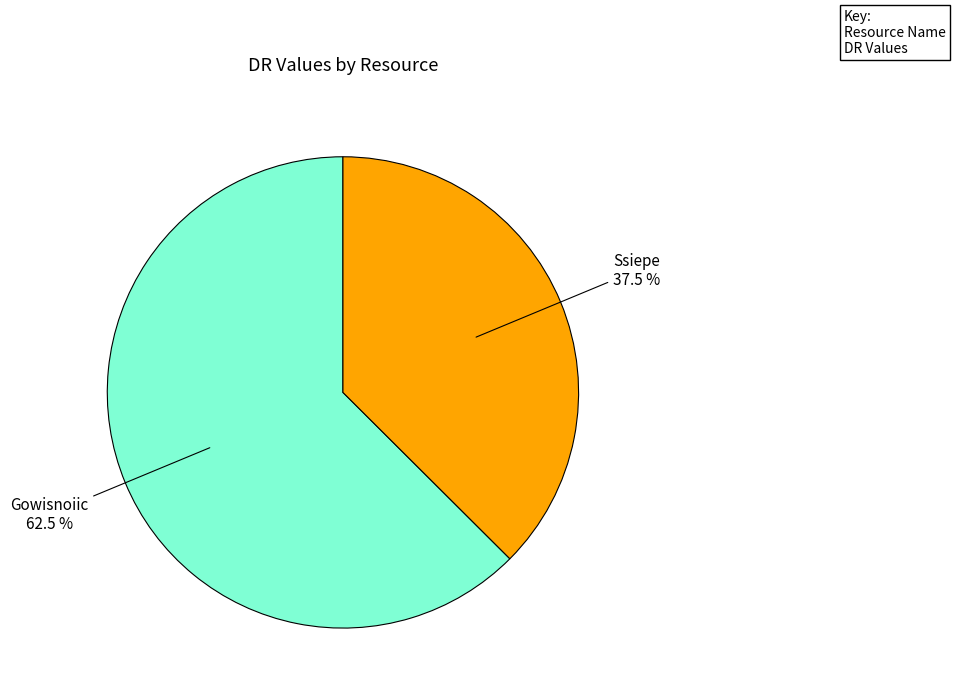

Is there a majority slice in this chart?

Yes